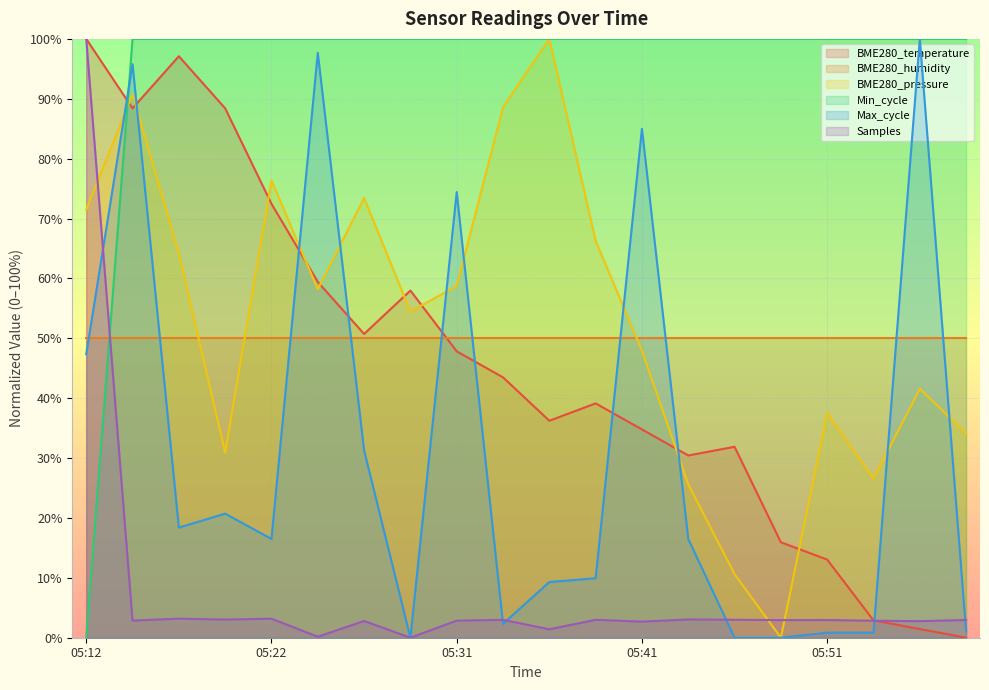

What is the value of the BME280_temperature point at the 7th from the left?

50.7